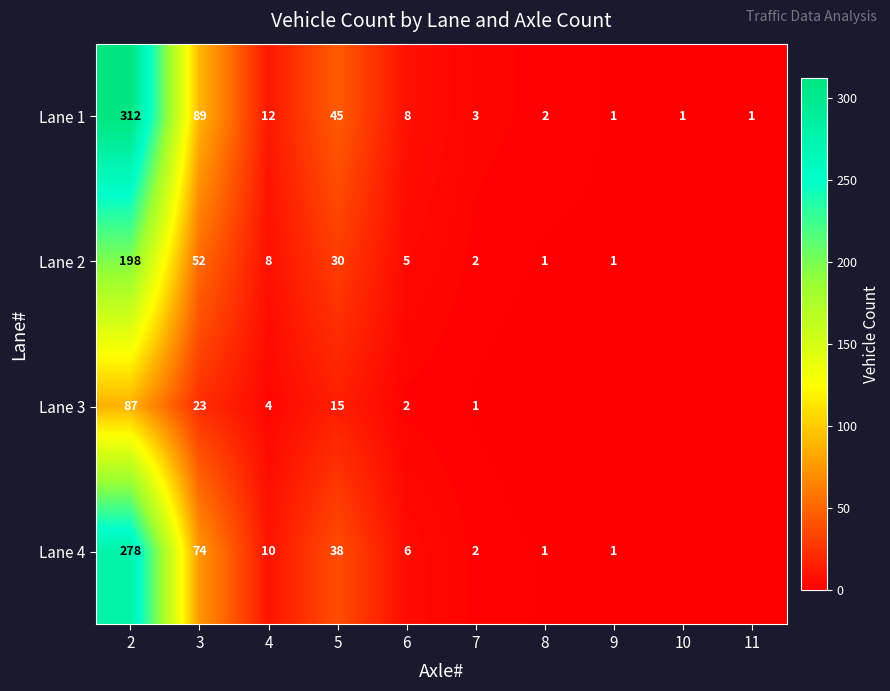

The value of Lane 2 at 4 is 8. True or false?

True